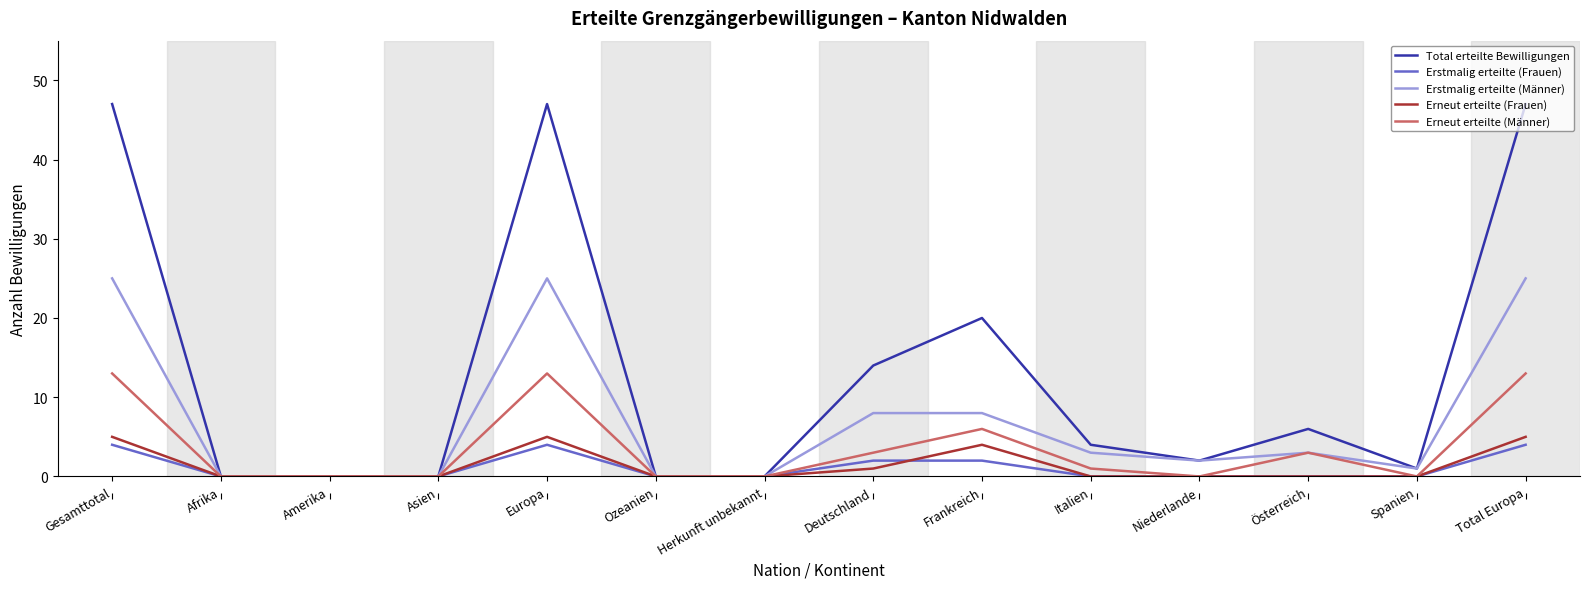

The Total erteilte Bewilligungen series shows 12 at Gesamttotal. True or false?

False